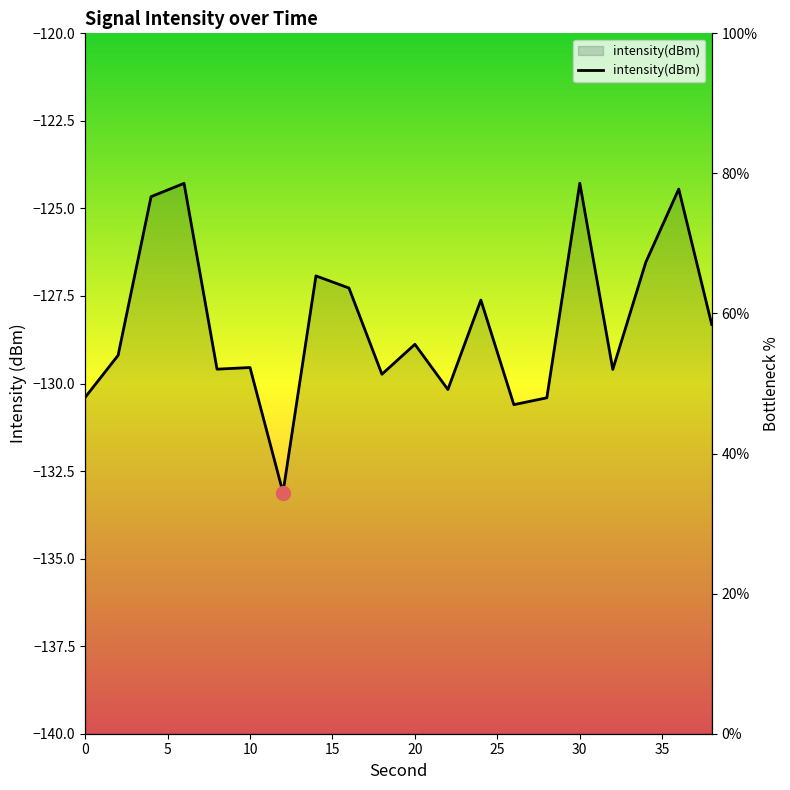

How many interior local peaks (higher than both neighbors) does the data have?

7